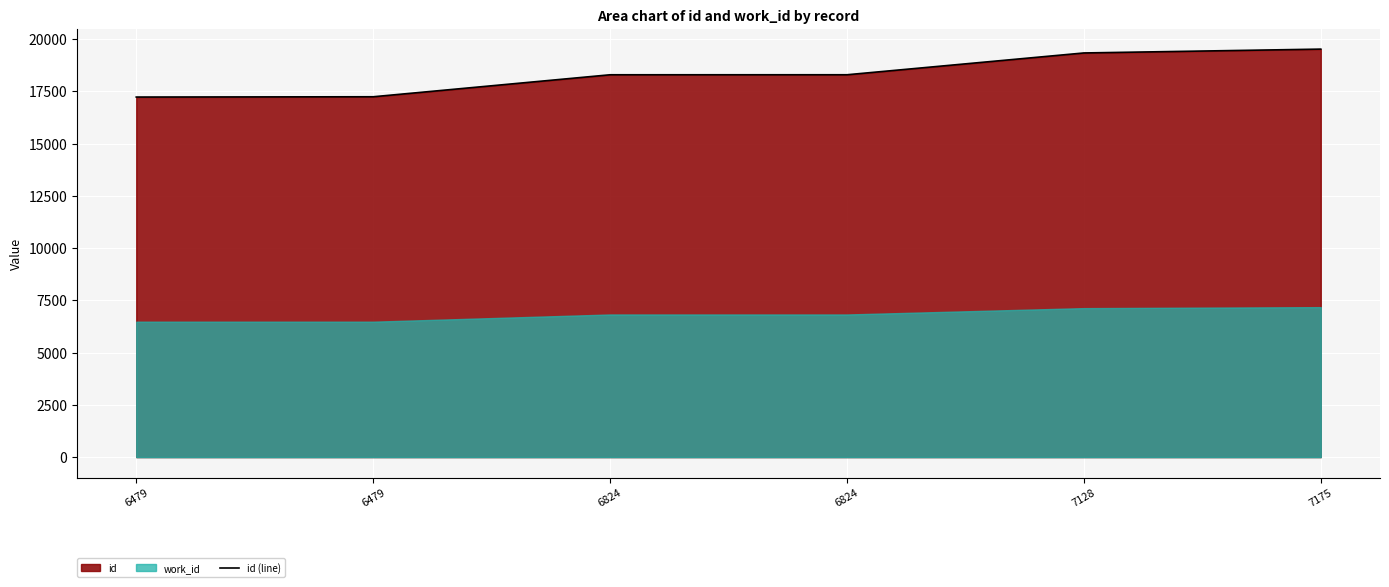

What is the greatest value displayed?

19521